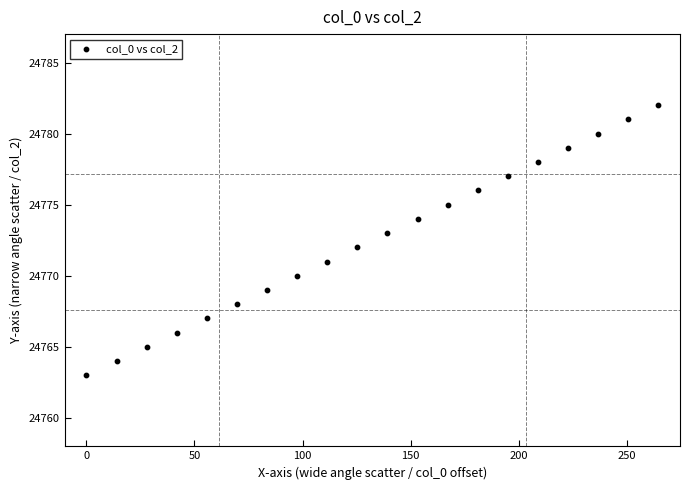

What is the range of Y values (max minus min)?

19